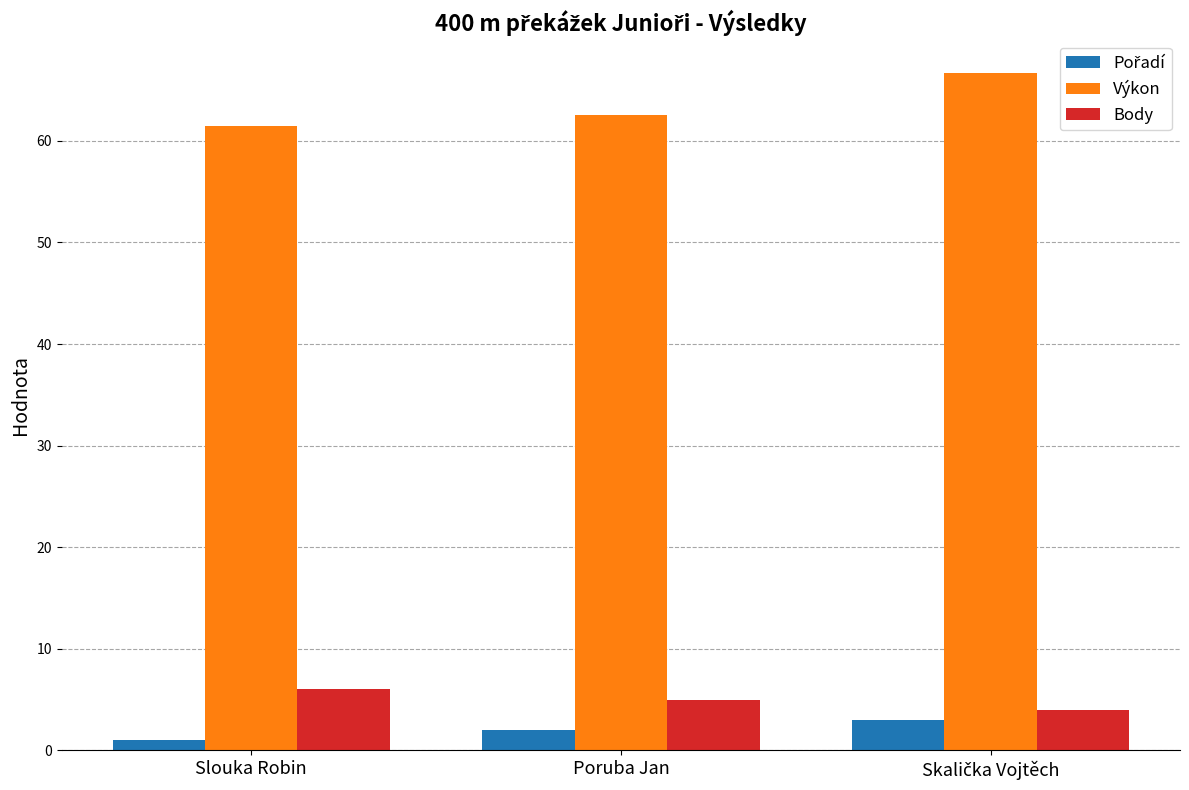

Is it true that Výkon equals 61.5 at Slouka Robin?

True